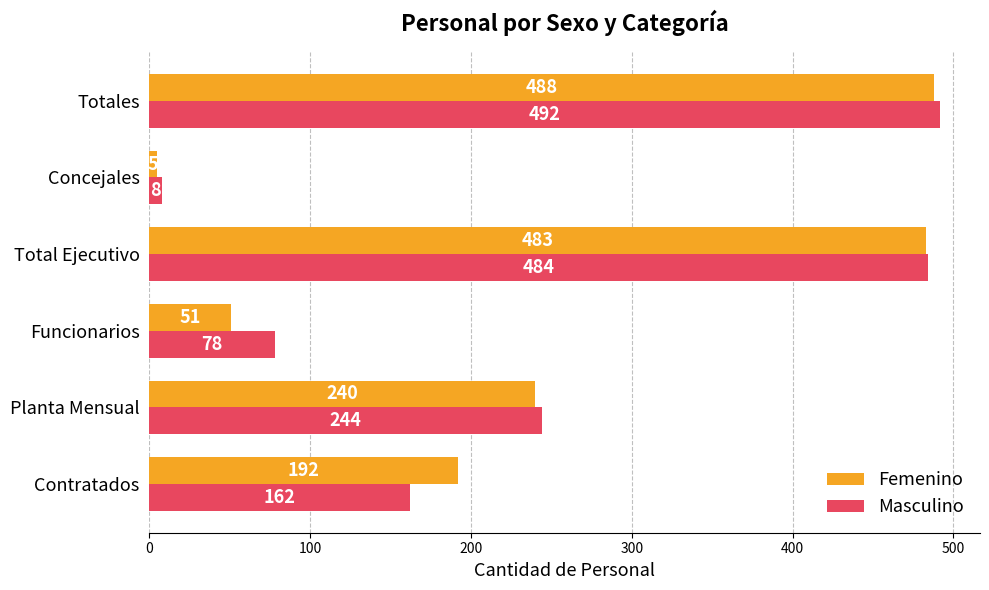

At how many categories does at least one series exceed 93?

4